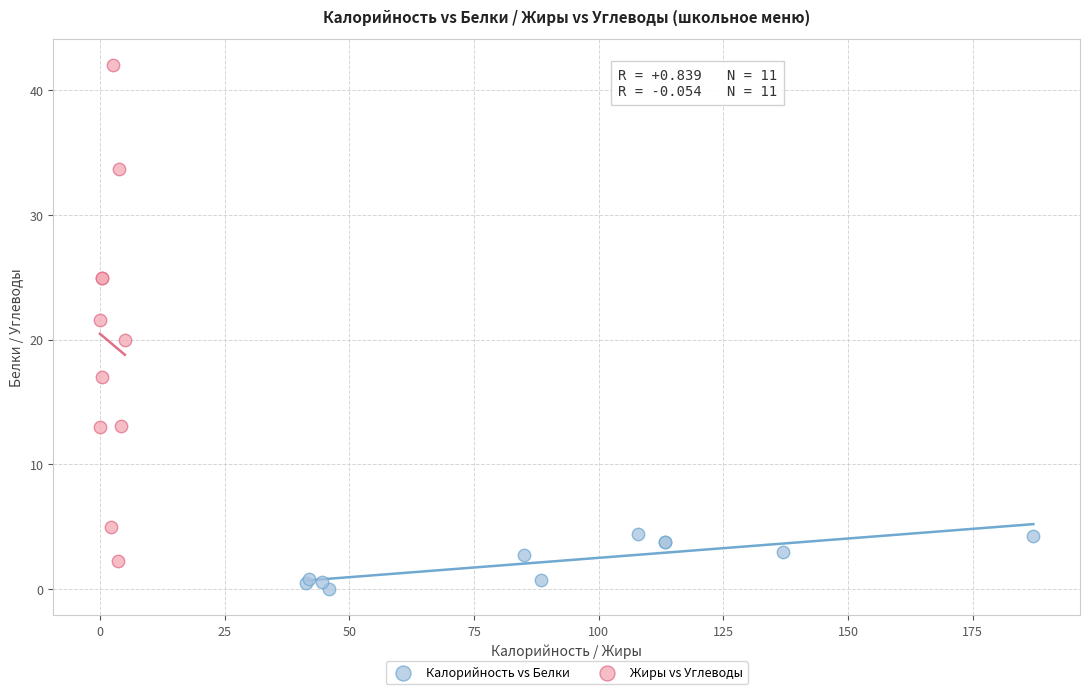

Which series has the widest spread of Y values?

Жиры vs Углеводы